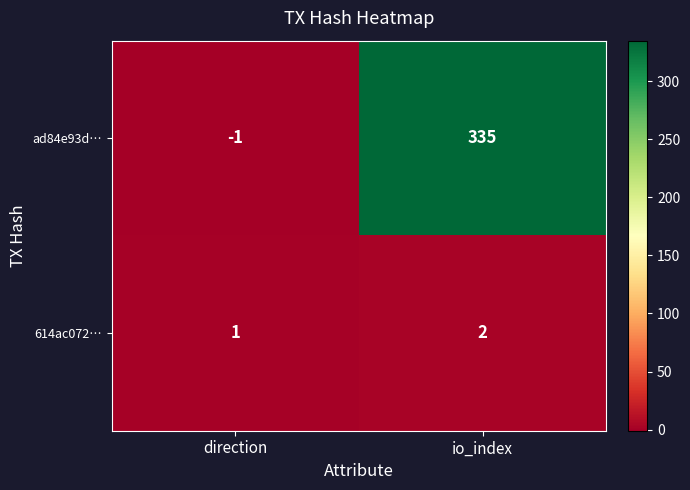

At which category does the chart reach its peak across all series?

io_index